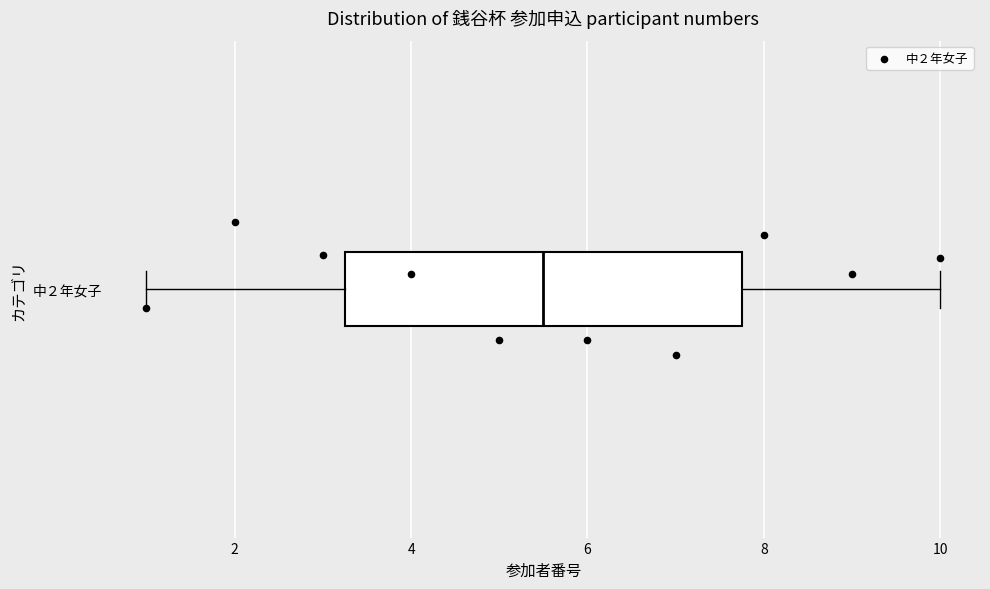

Where does the right whisker of the box for 中２年女子 end on the x-axis? The values are not printed on the chart, so give them approximately, as read against the axis.

10.0